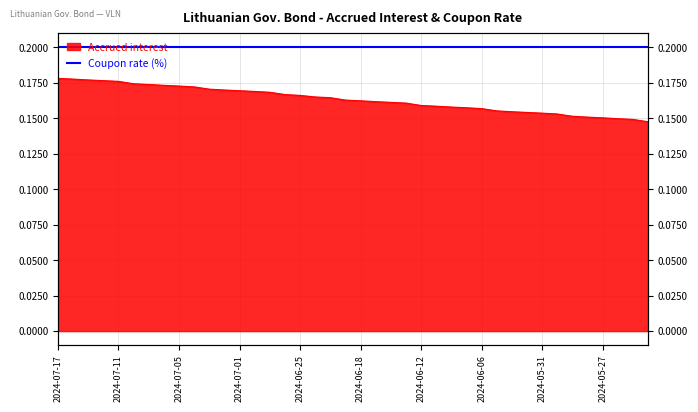

The chart shows a value of 0.1 at 2024-05-24. True or false?

True